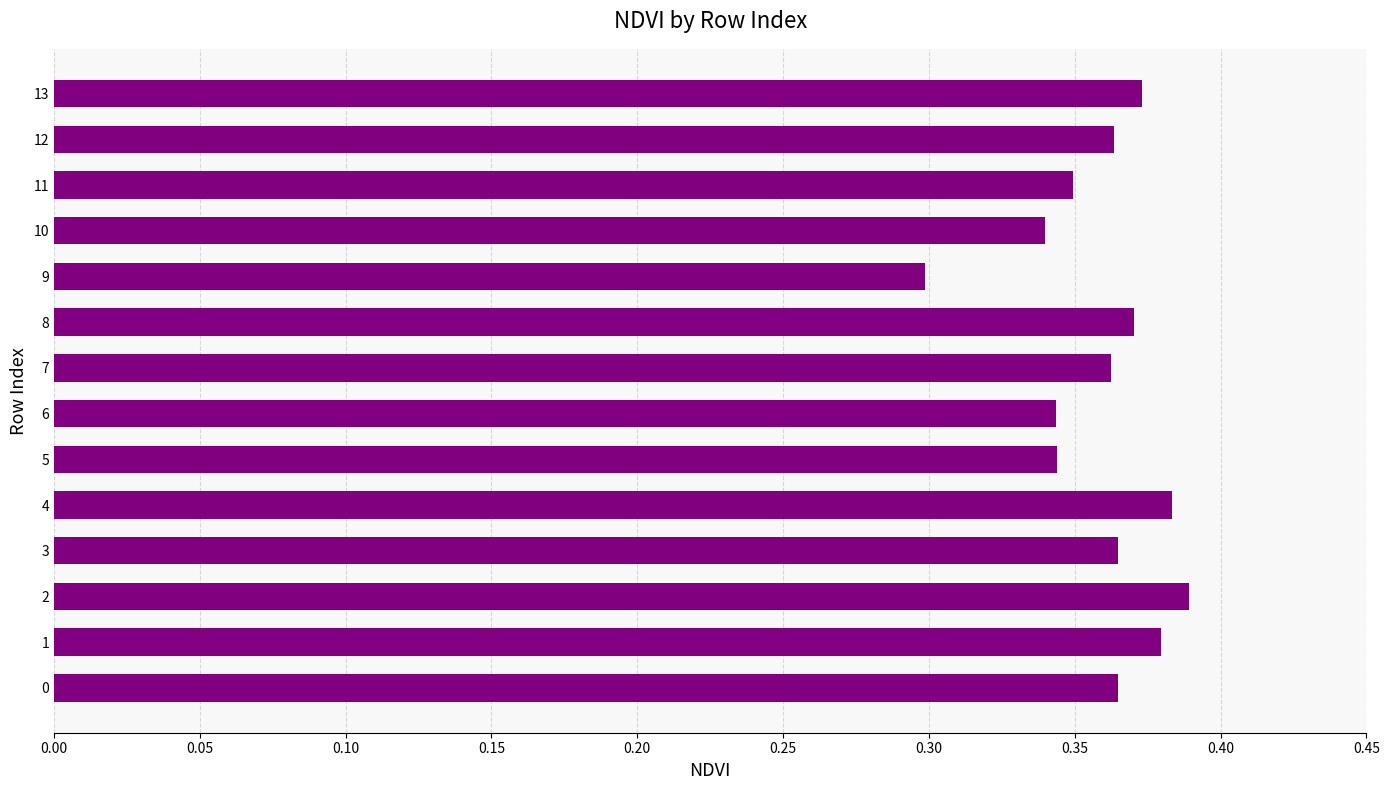

Is it true that the value at 12 is 0.1?

False